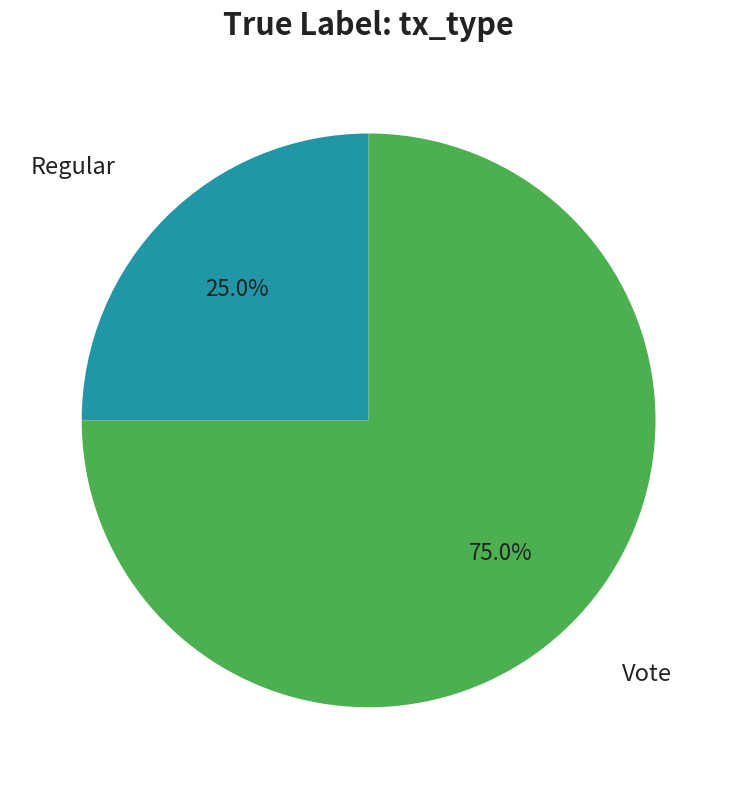

Is there any slice that represents more than half of the pie?

Yes